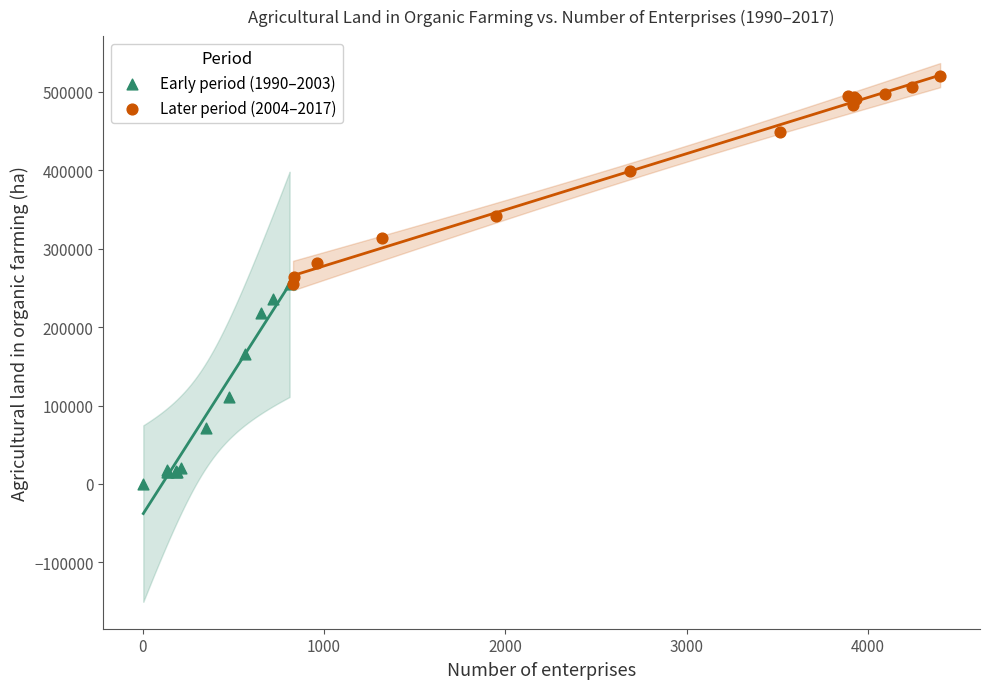

Which series contains the highest Y value?

Later period (2004–2017)